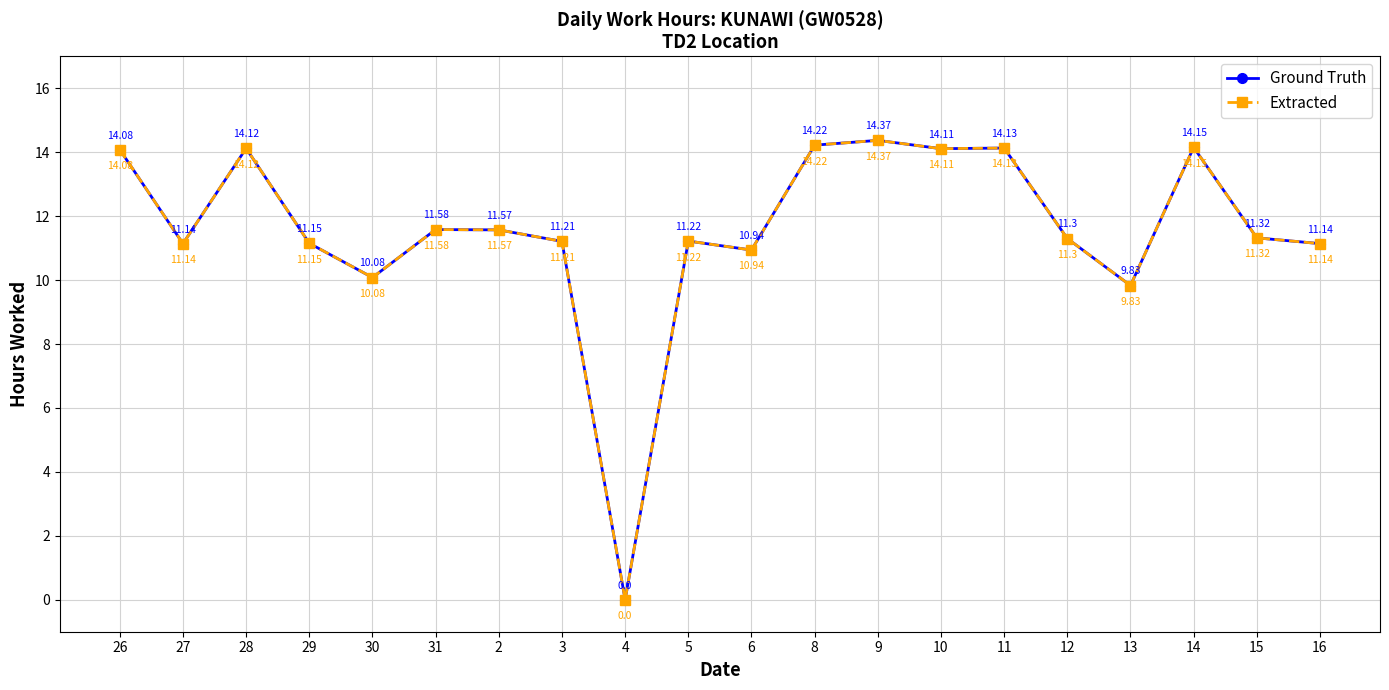

Is this an area chart (filled region under the line)?

No